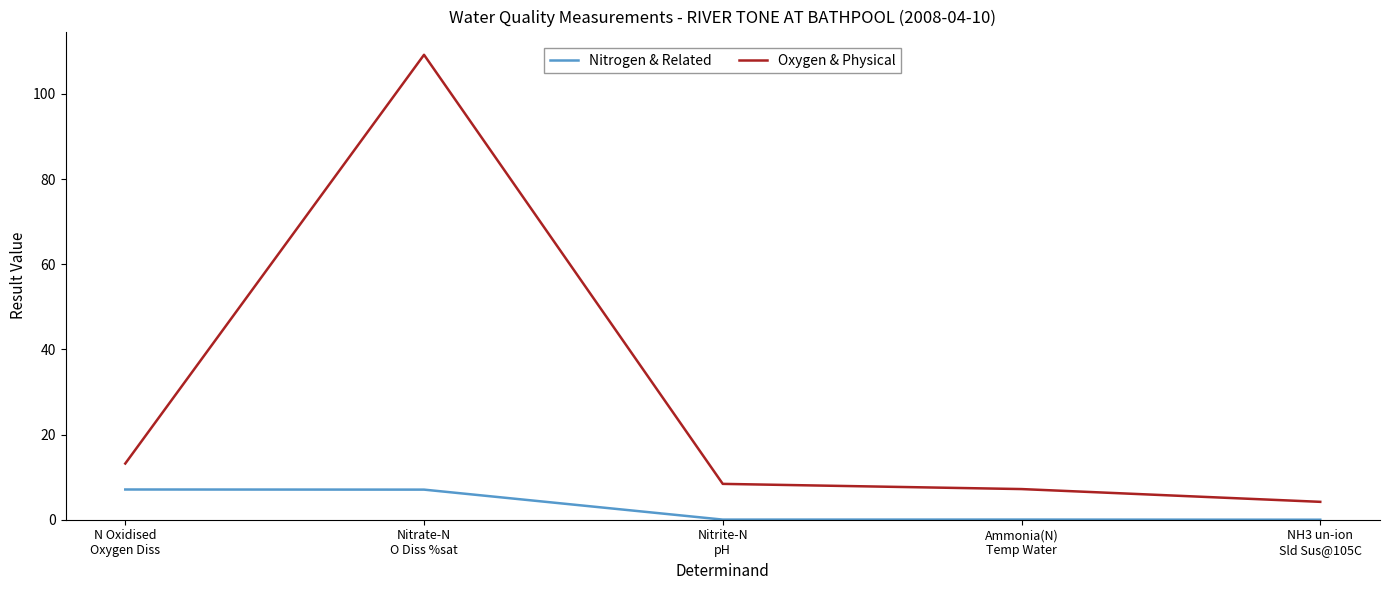

At which category does Oxygen & Physical reach its first local peak?

Nitrate-N
O Diss %sat